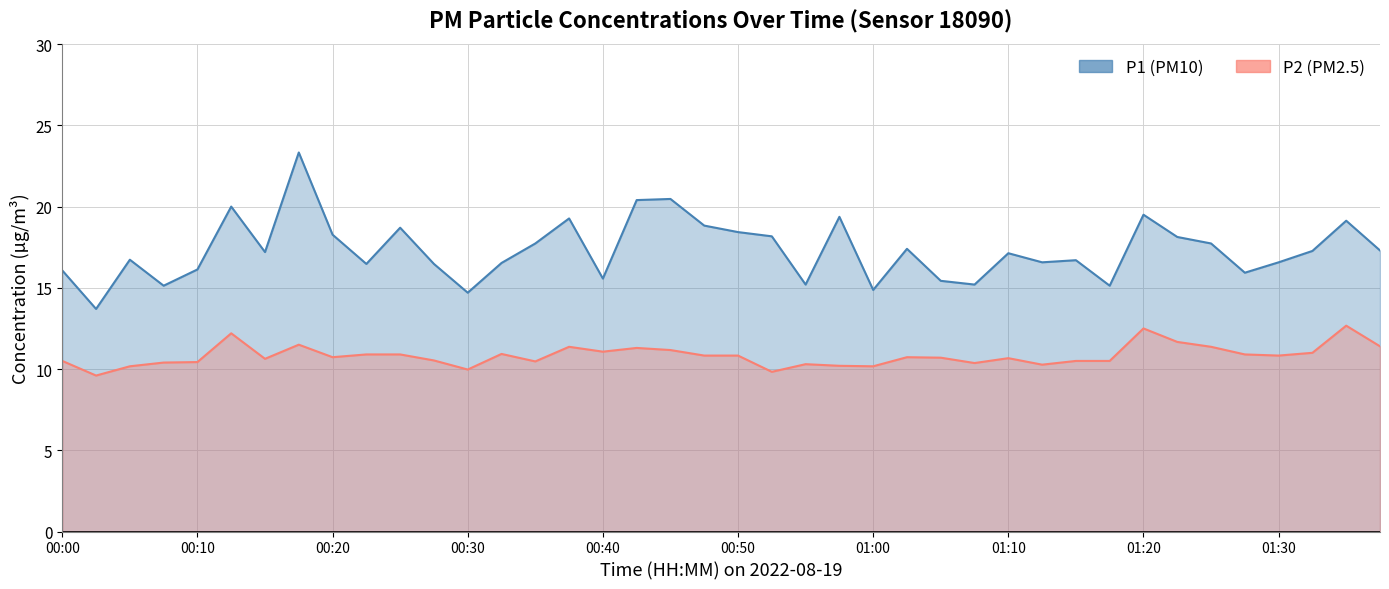

What is the sum of the P2 values at 01:35 and 01:18?

23.2